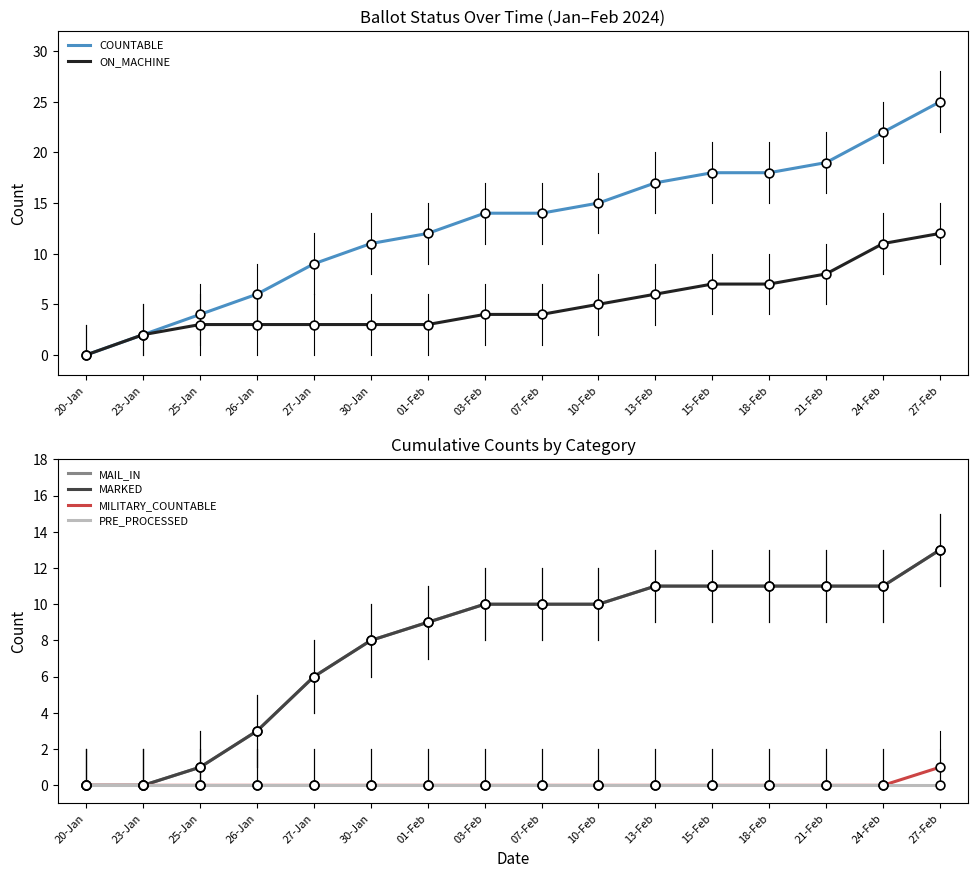

At which category is the sum across all series the highest?

27-Feb